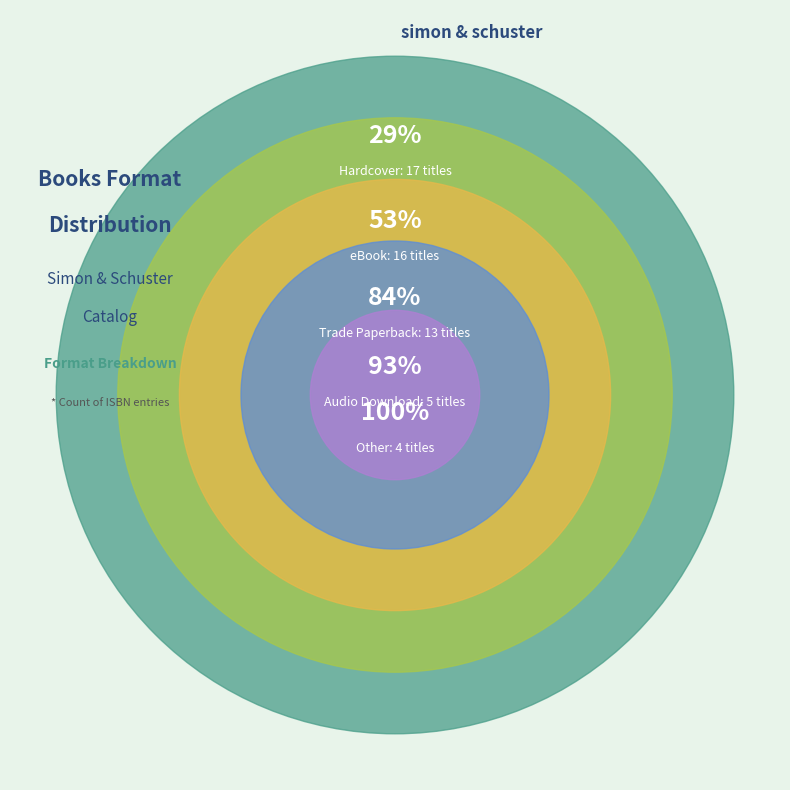

Does eBook account for over 50% of the chart?

No